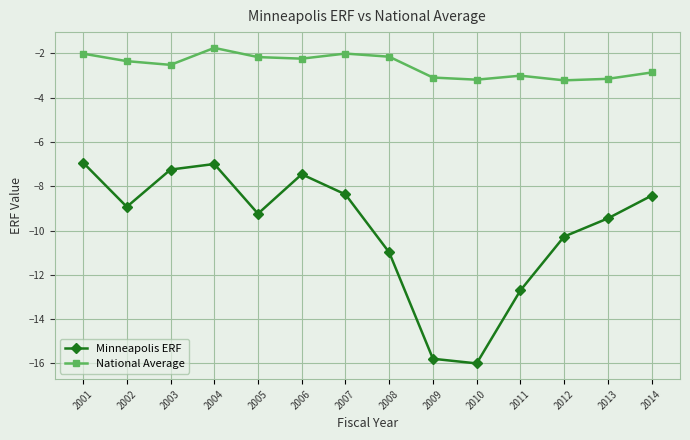

At which label does National Average reach its peak?

2004